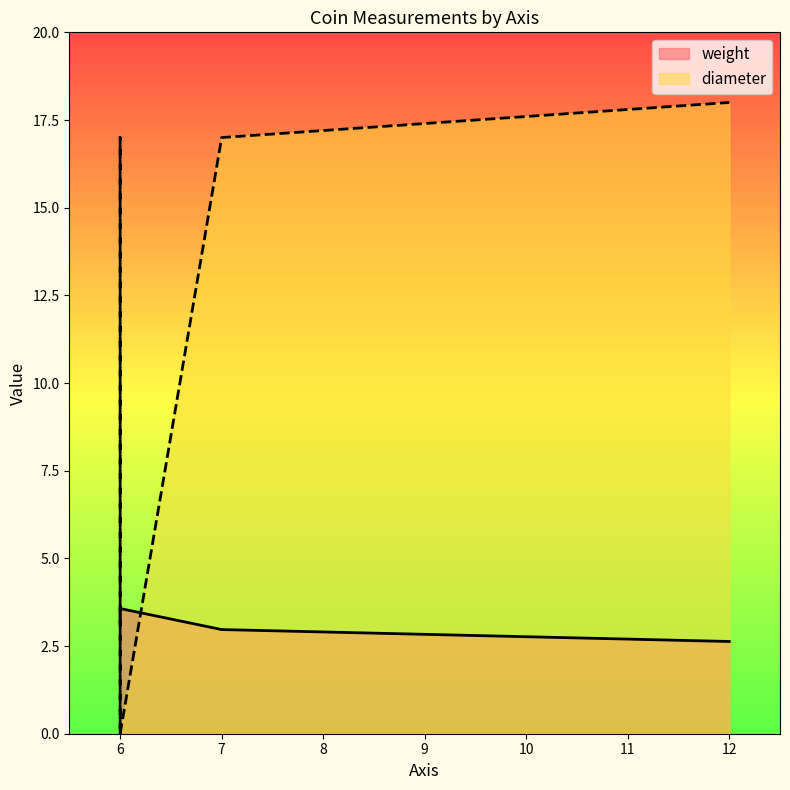

Between 7 and 6, which is larger?

6